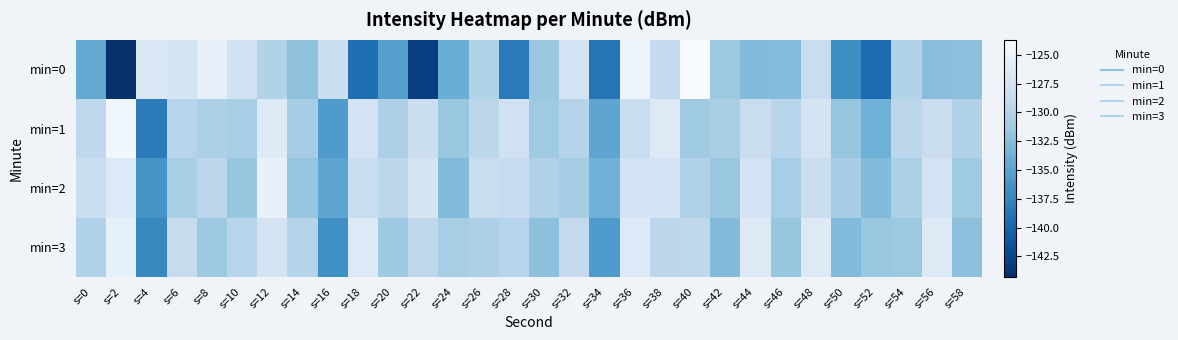

At which category is the sum across all series the highest?

s=36